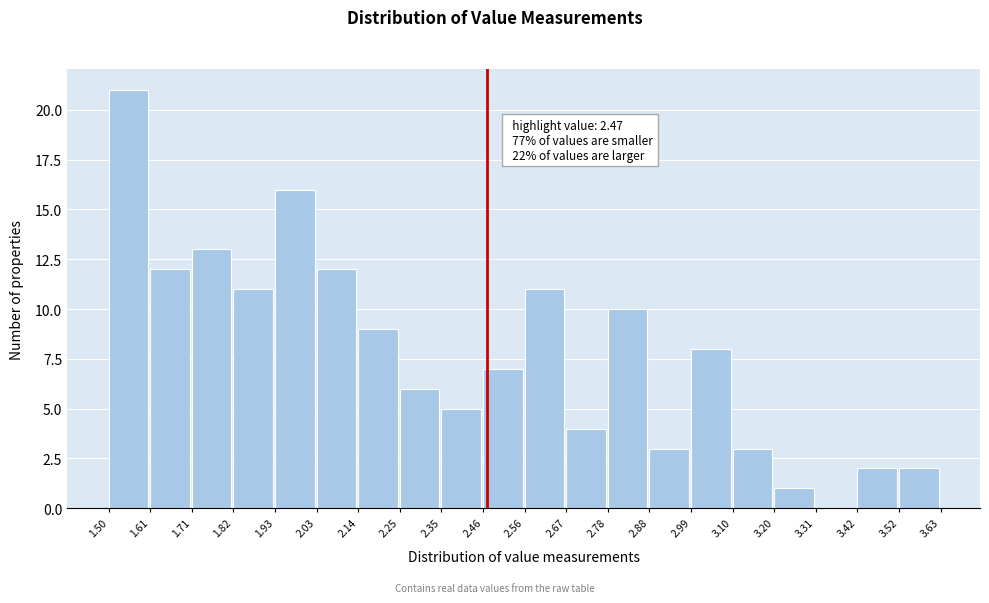

Which range on the x-axis has the tallest bar?

1.50 to 1.61